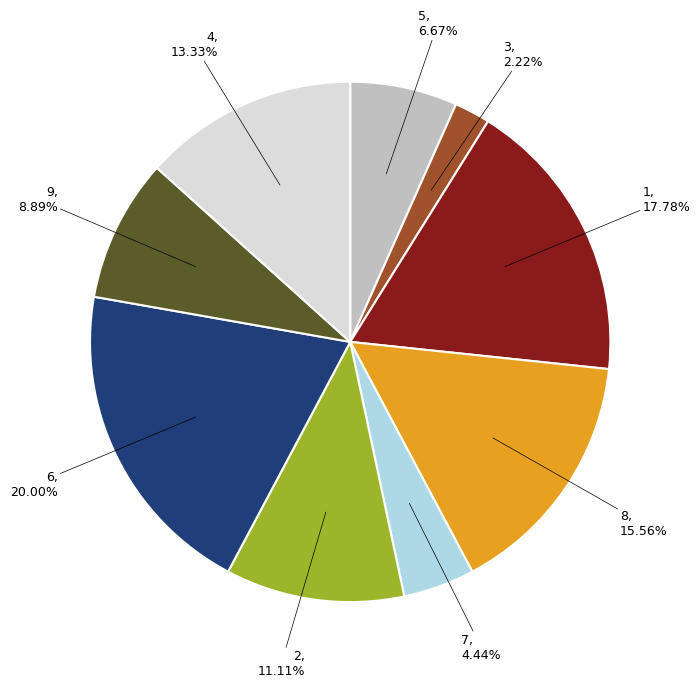

Approximately how many times larger is the value at 3 compared to 8?

0.1